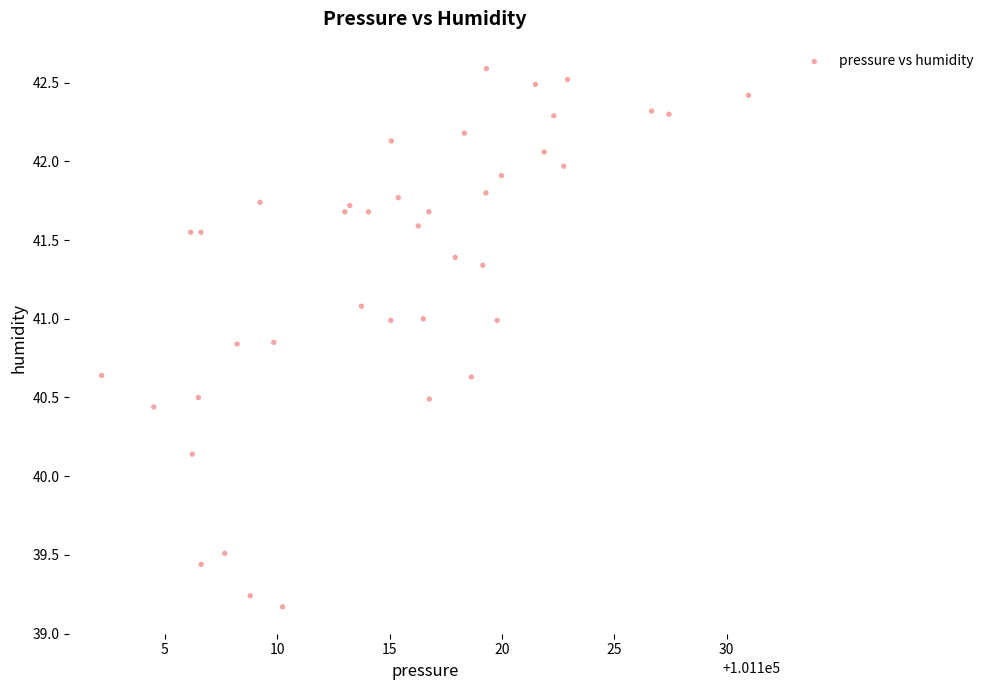

What is the range of X values (max minus min)?

28.8